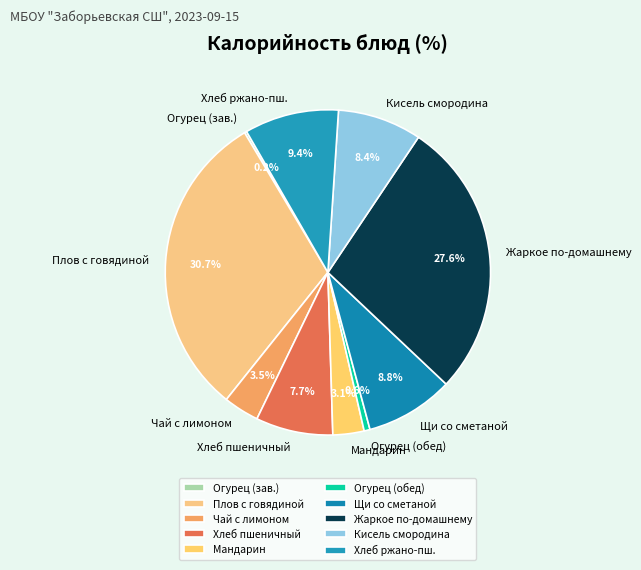

What is the ratio of the value at Мандарин to the value at Хлеб ржано-пш.?

0.3